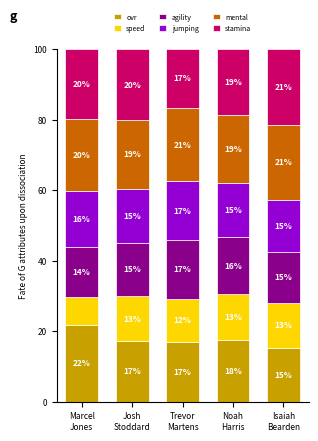

Count the number of categories in the chart.

5